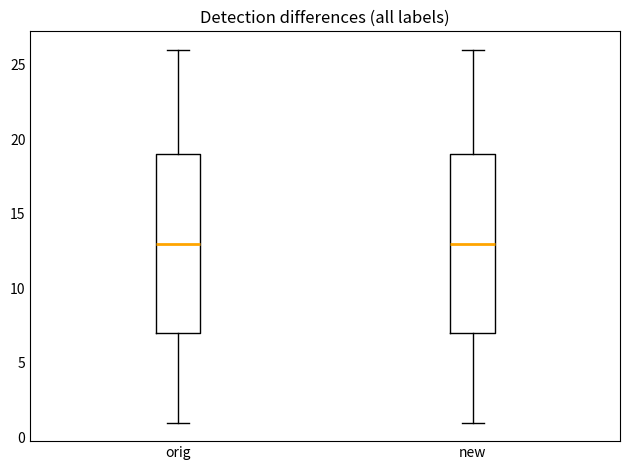

Reading left to right, transcribe this box plot: for each box, give where its median line is, the range the box spans, and where its two whiskers end, as read against the y-axis. The values are not printed on the chart, so give them approximately, as read against the axis.

orig: median 13, box 7 to 19, whiskers 1 to 26
new: median 13, box 7 to 19, whiskers 1 to 26